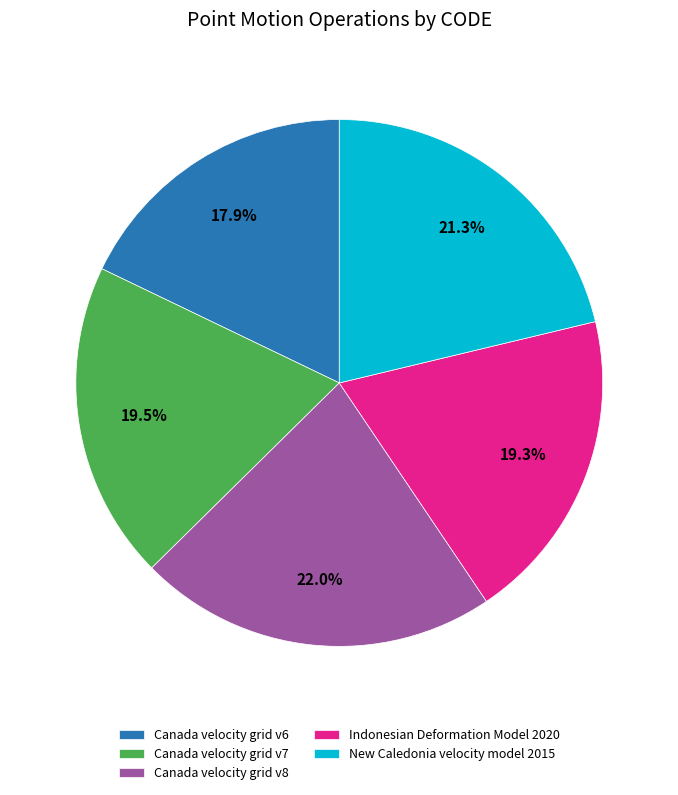

To the nearest percent, what is the average slice percentage?

20%